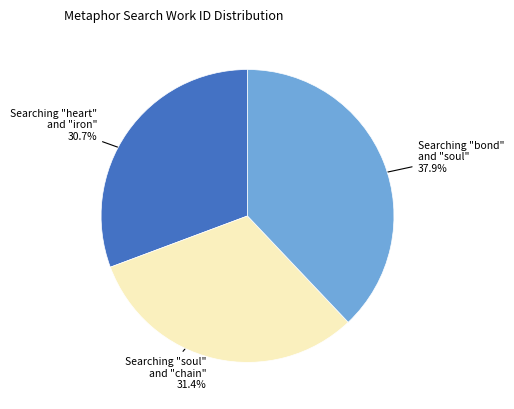

Count the number of slices in the pie.

3